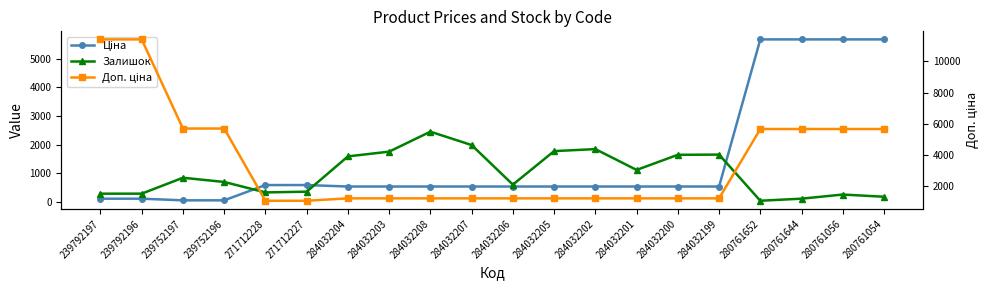

What is the average value of the Ціна series?

1480.4